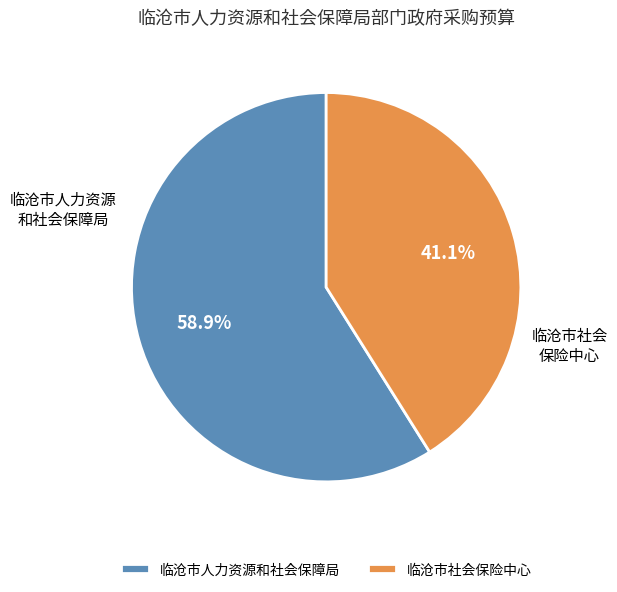

To the nearest percent, what portion does 临沧市人力资源和社会保障局 represent?

59%